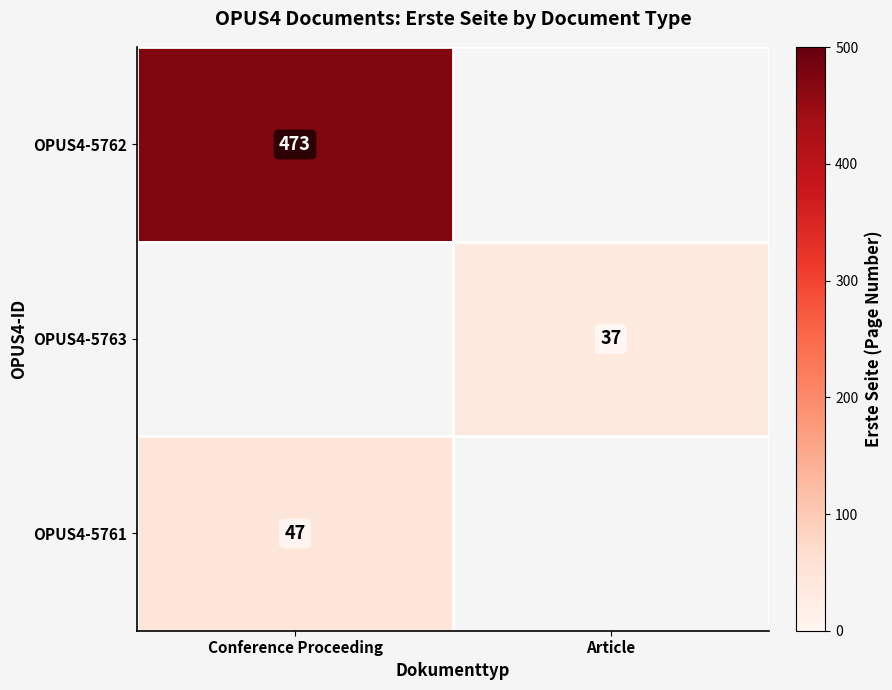

What is the minimum value shown in the chart?

37.0